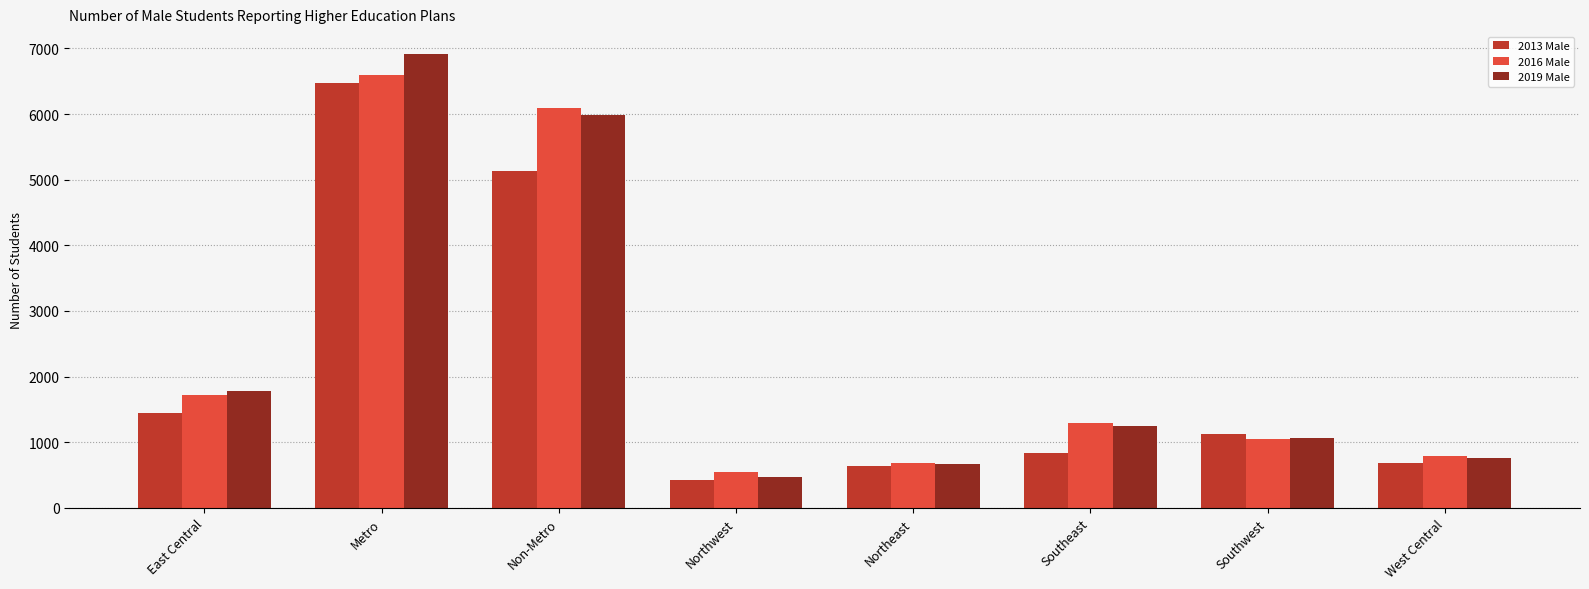

How many bars are there in each group?

3